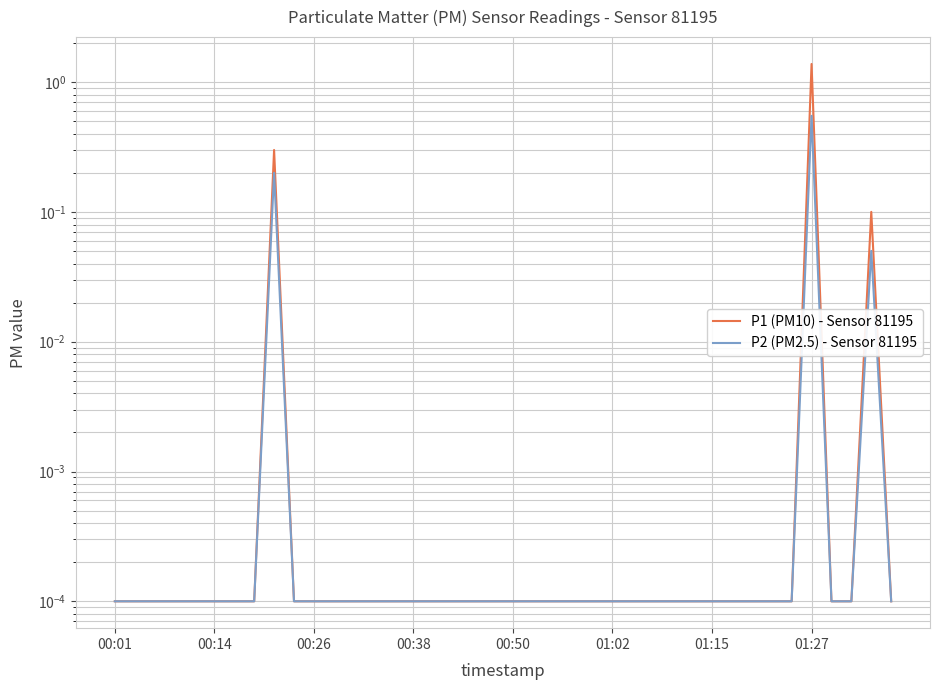

How many interior local peaks does the P2 (PM2.5) - Sensor 81195 series have?

3